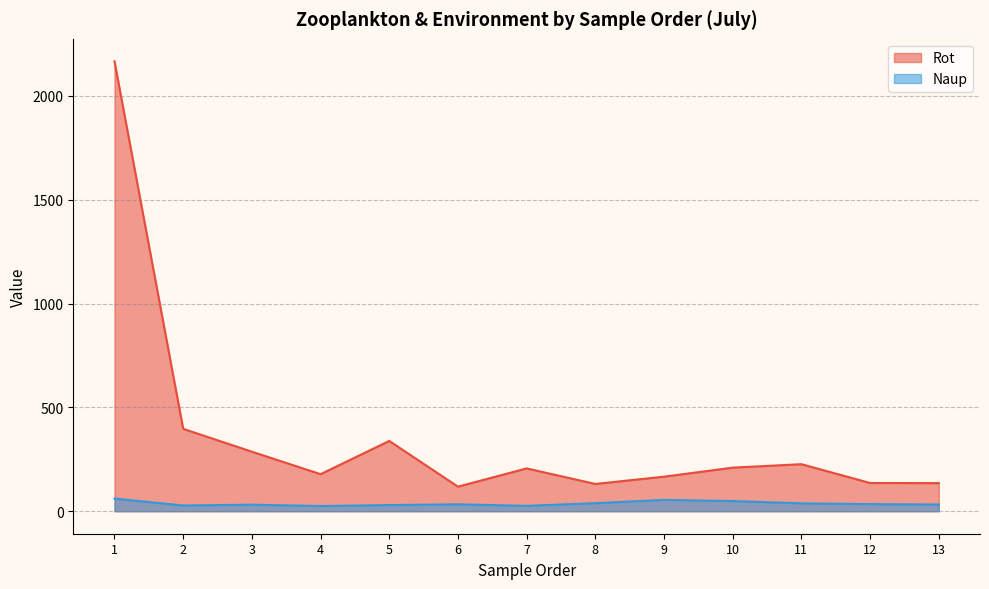

How many lines are shown in the chart?

2